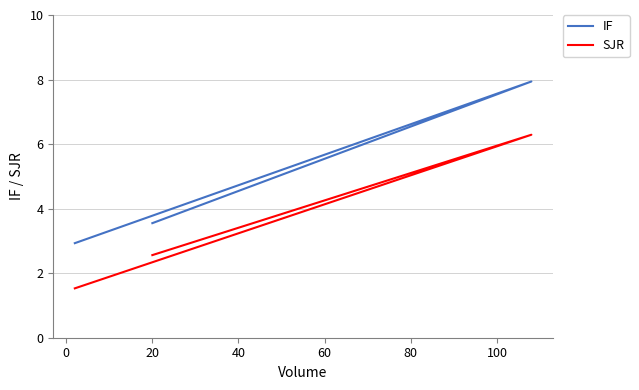

How many data points in SJR are above 2?

2